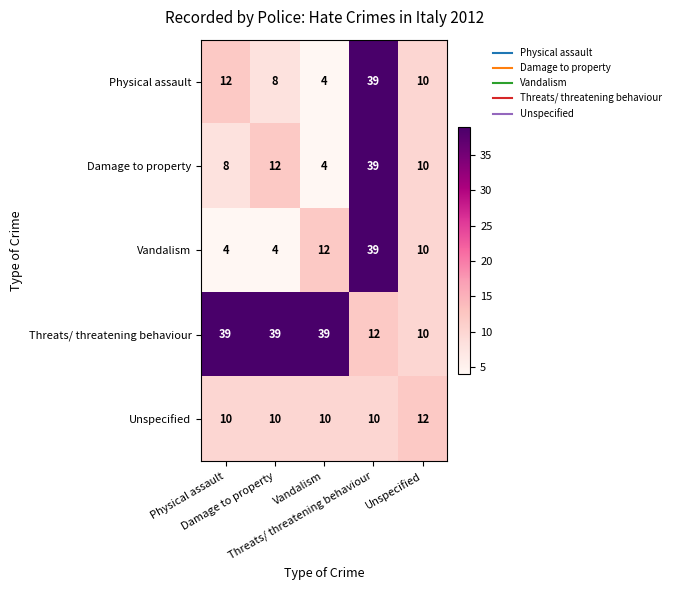

What is the maximum value shown in the chart?

39